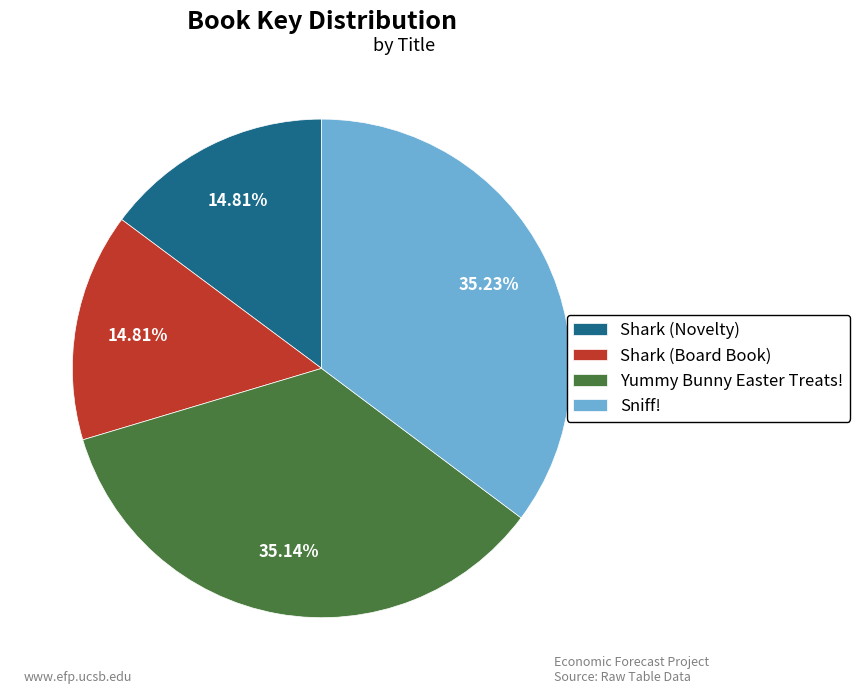

True or false: Sniff! accounts for 42% of the total.

False